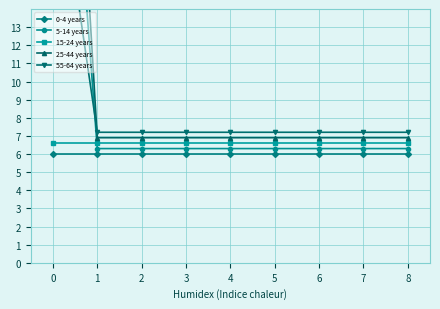

True or false: 5-14 years and 25-44 years cross at least once.

False